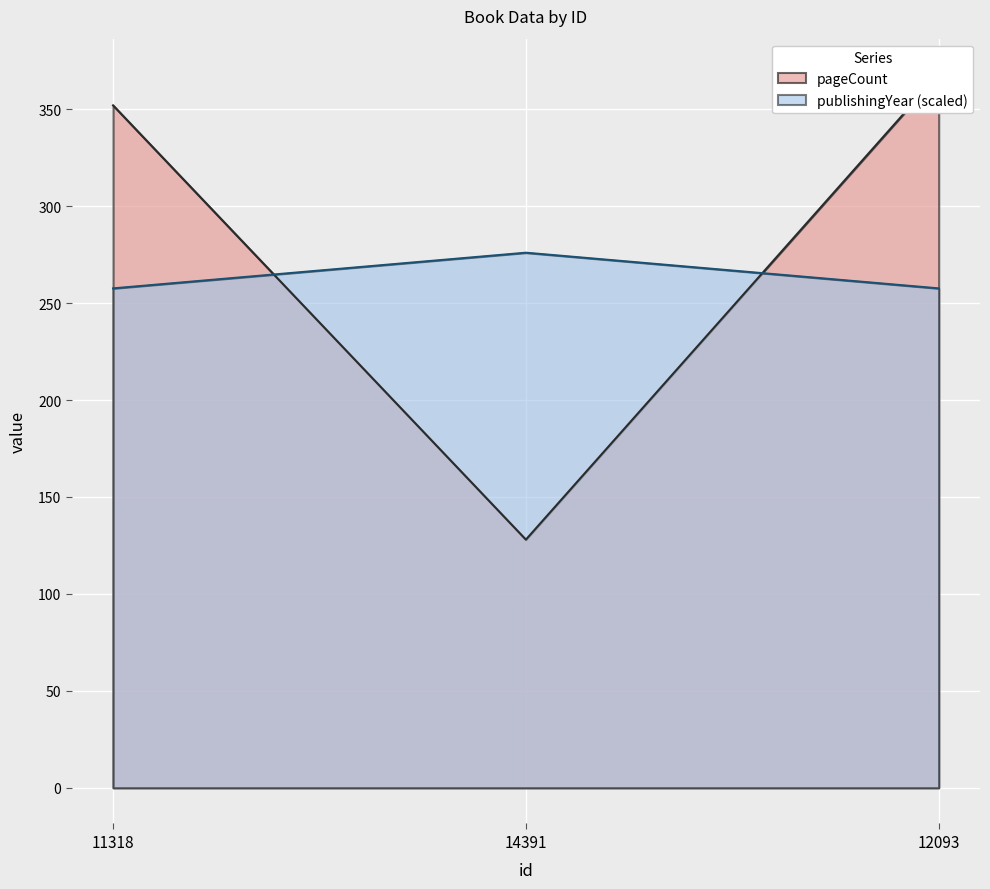

Which series changed the most between 11318 and 14391?

pageCount